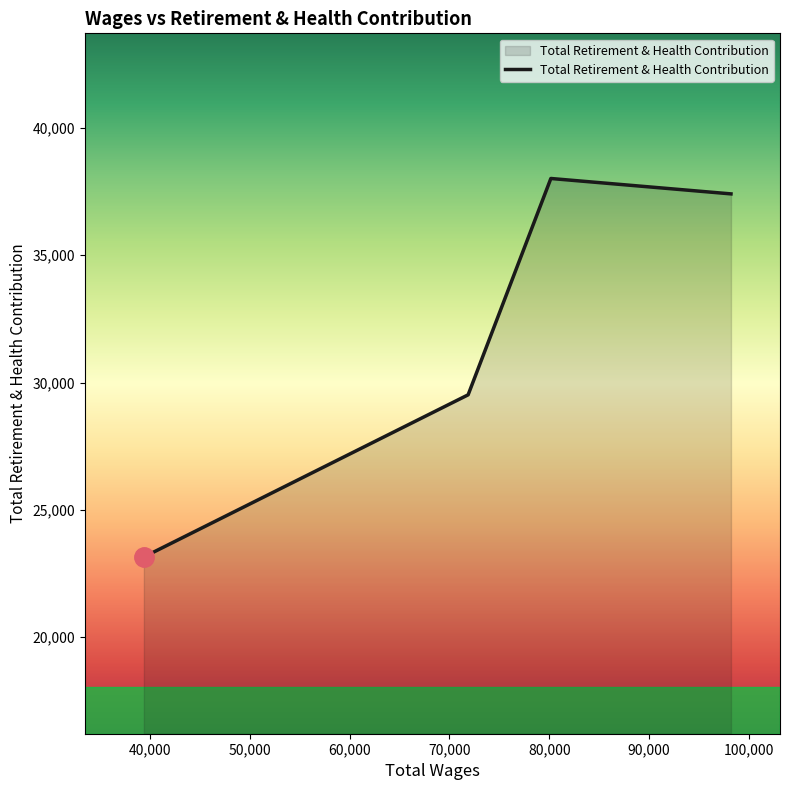

What is the sum of all values?

128095